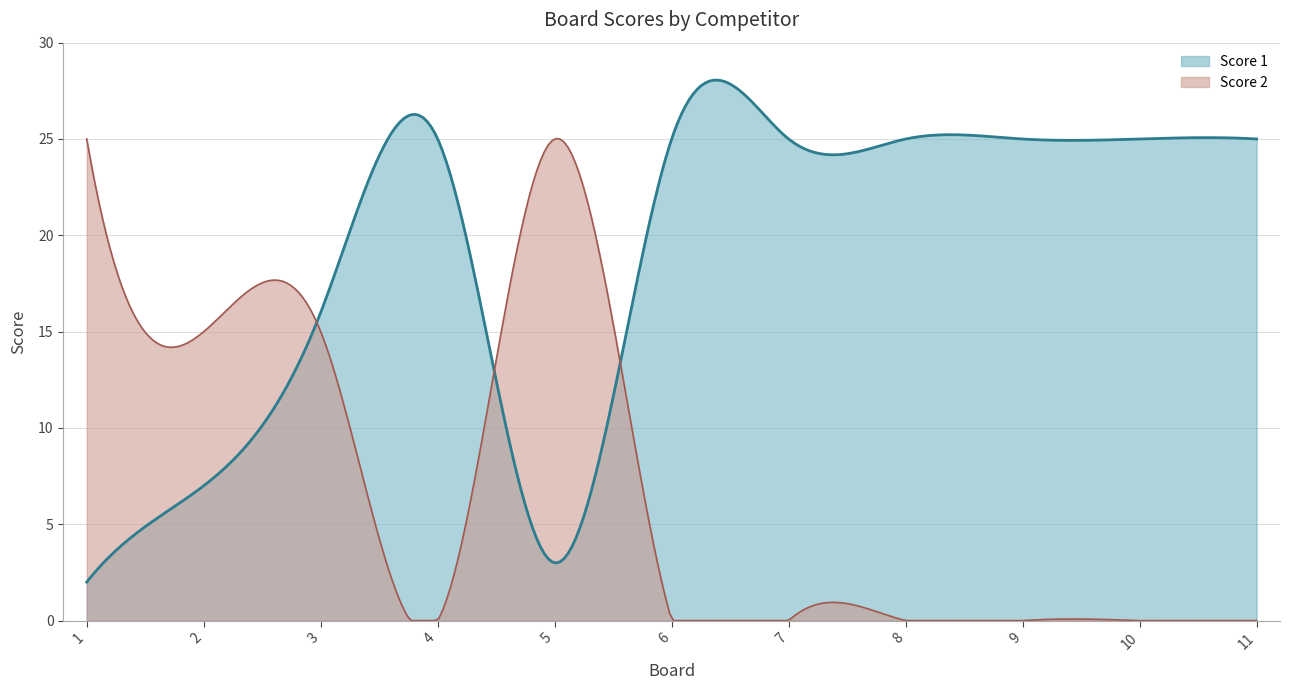

Is the value of Score 2 at 4 greater than the value of Score 1 at 11?

No